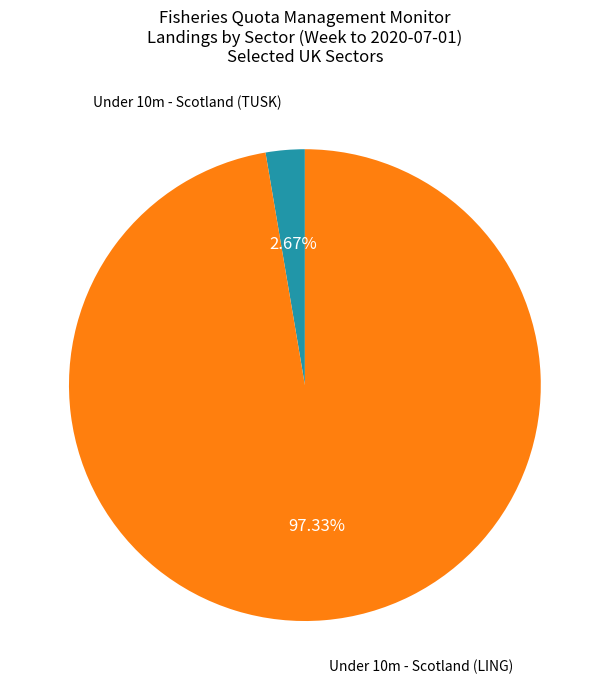

Is there any slice that represents more than half of the pie?

Yes